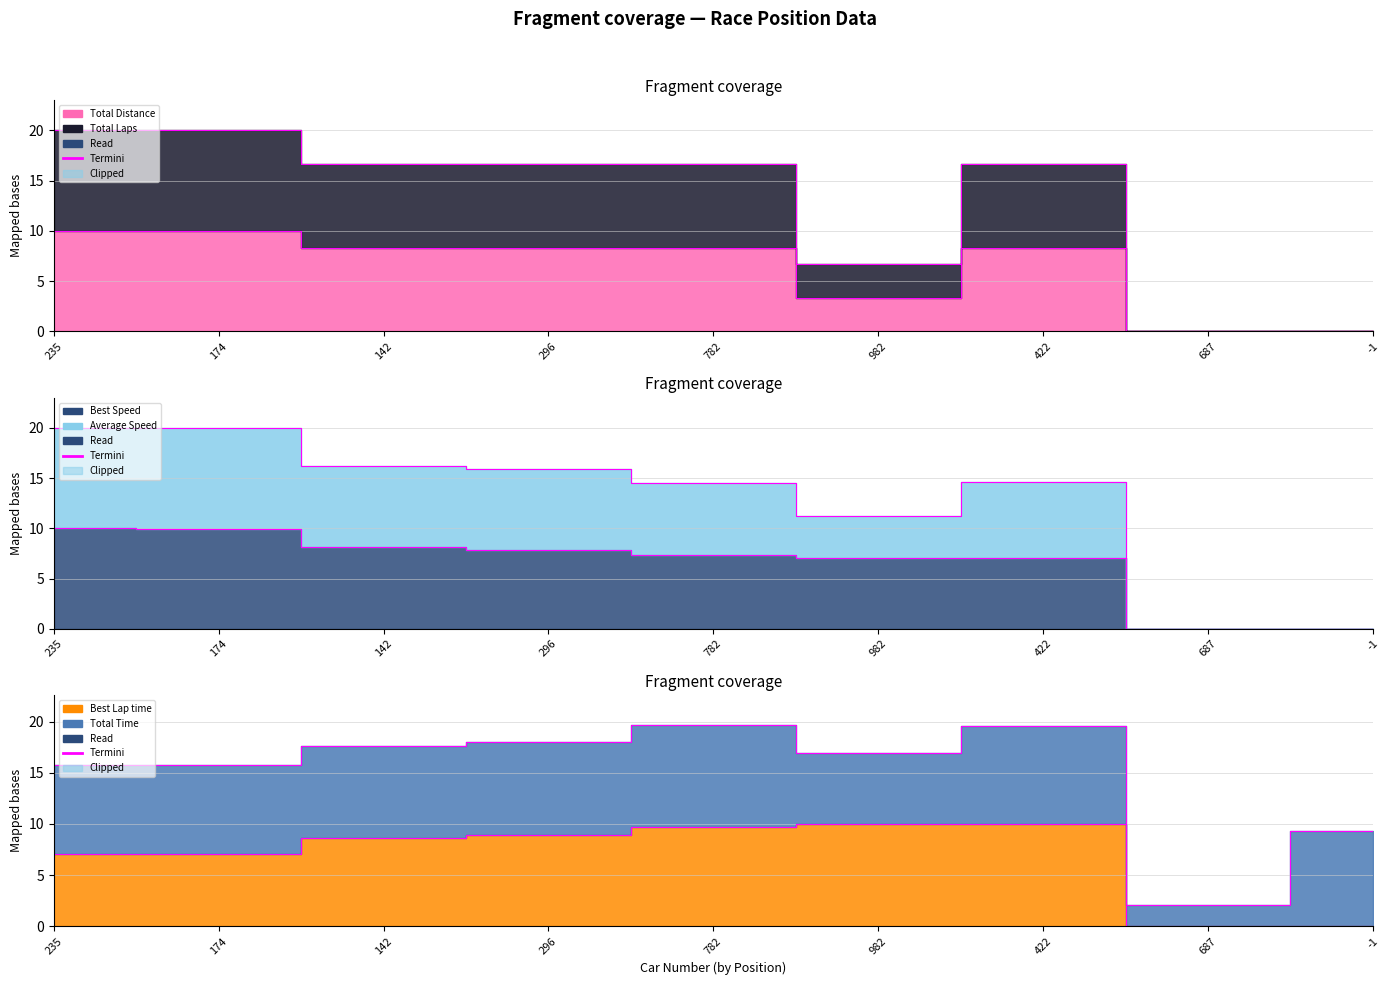

The Average Speed series shows 9.4 at -1. True or false?

False